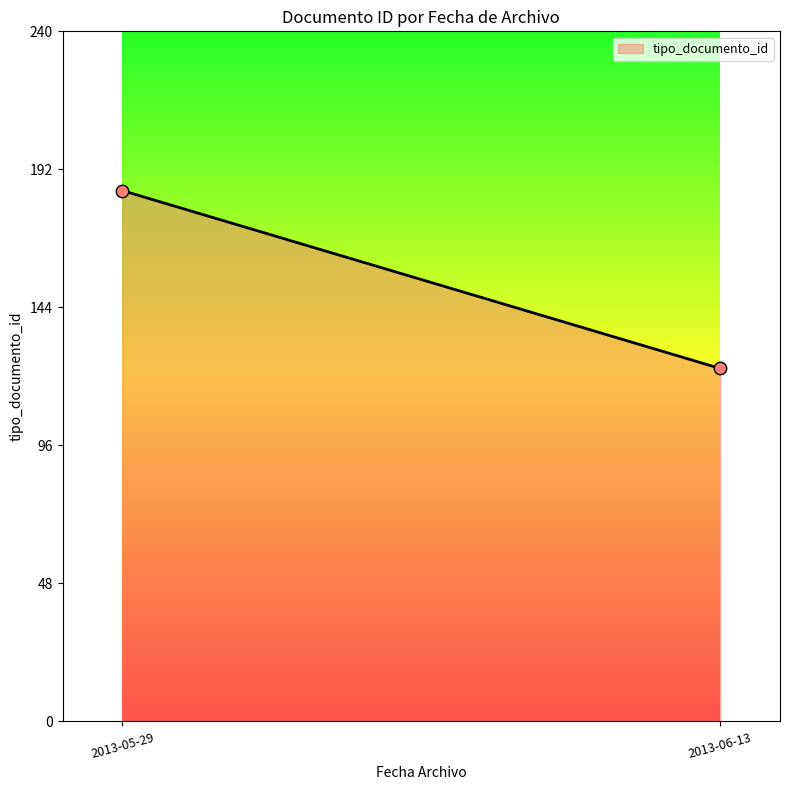

What is the difference between the maximum and minimum values?

62.0